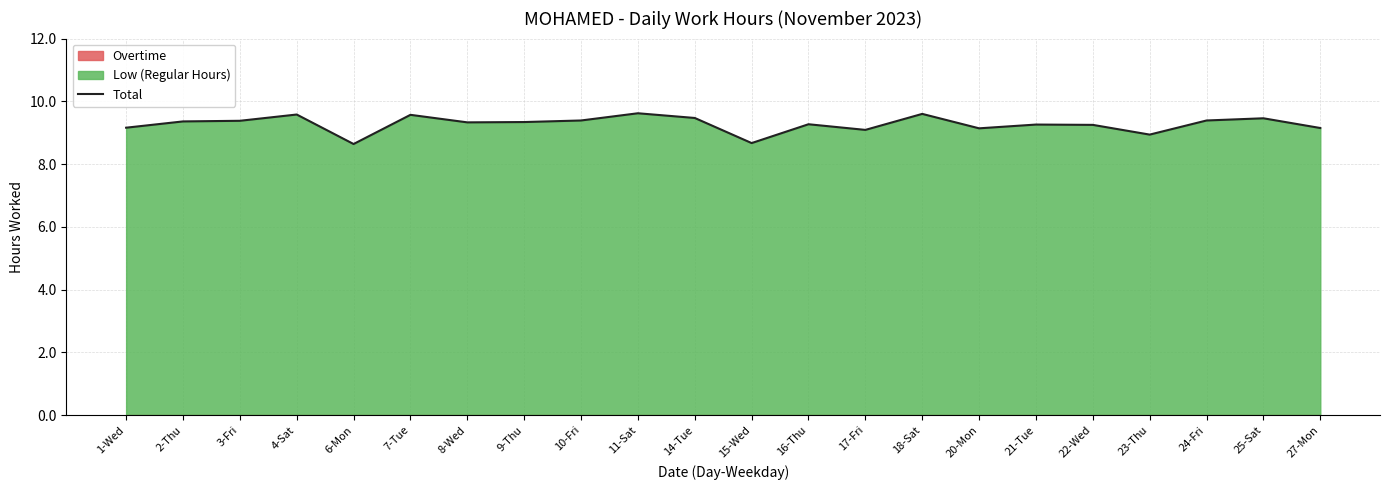

Approximately how many times larger is the value at 14-Tue compared to 27-Mon?

1.0